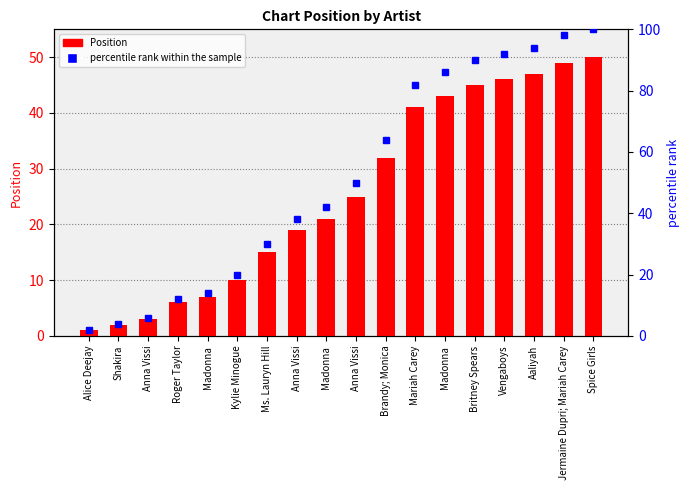

True or false: percentile rank within the sample has a value of 2.0 at Alice Deejay.

True